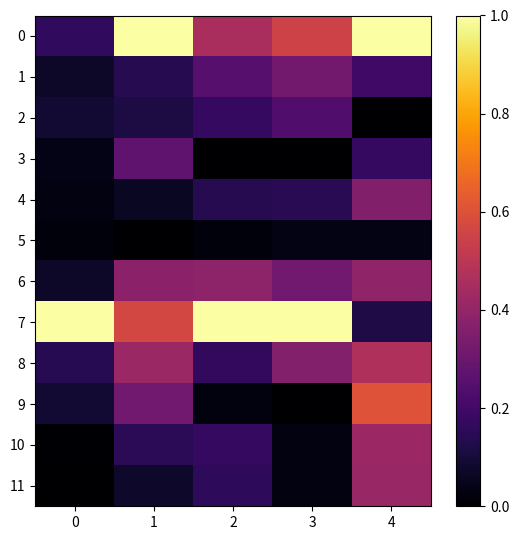

What is the greatest value displayed?

1.0